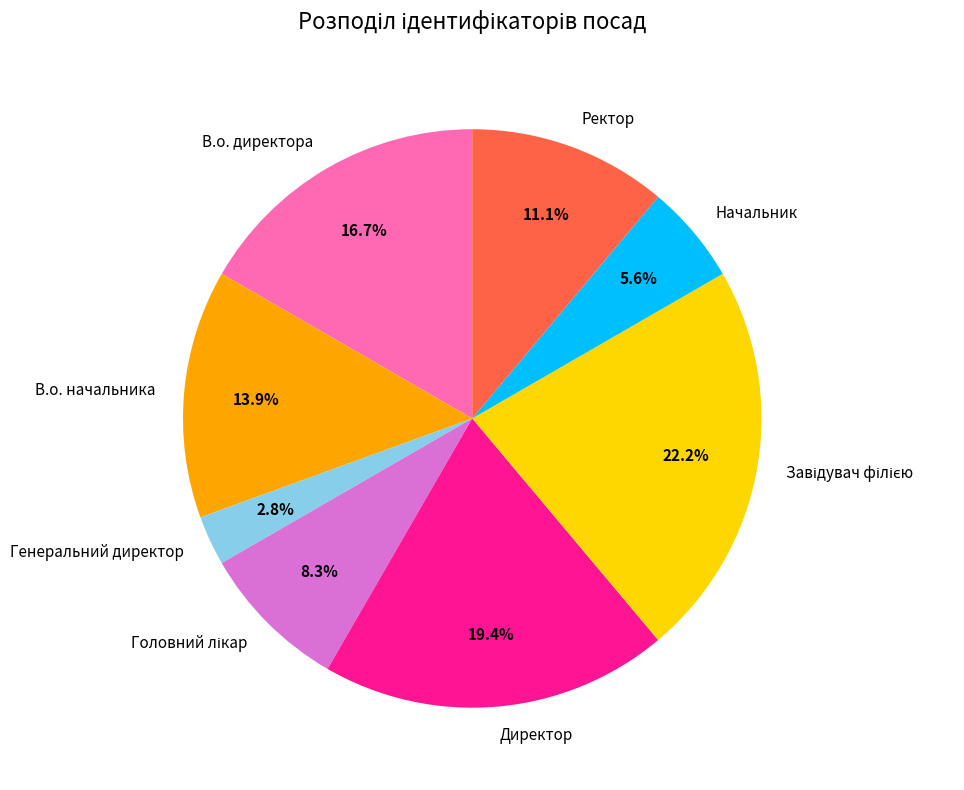

How many slices are in this pie chart?

8